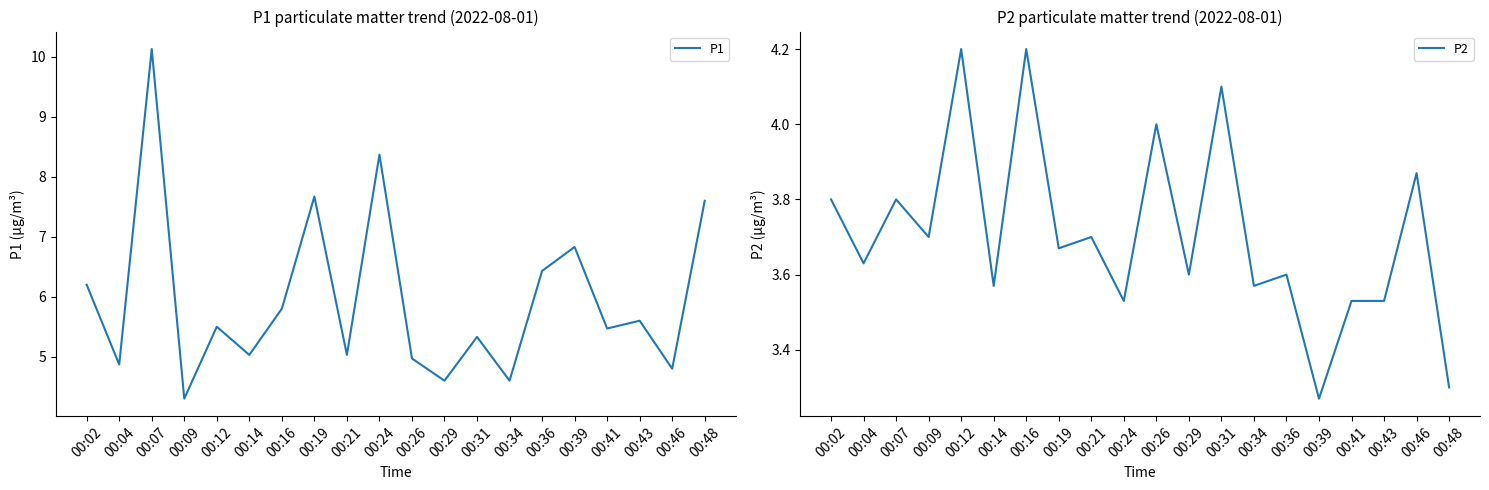

Where does the P1 series first go above 5?

00:02